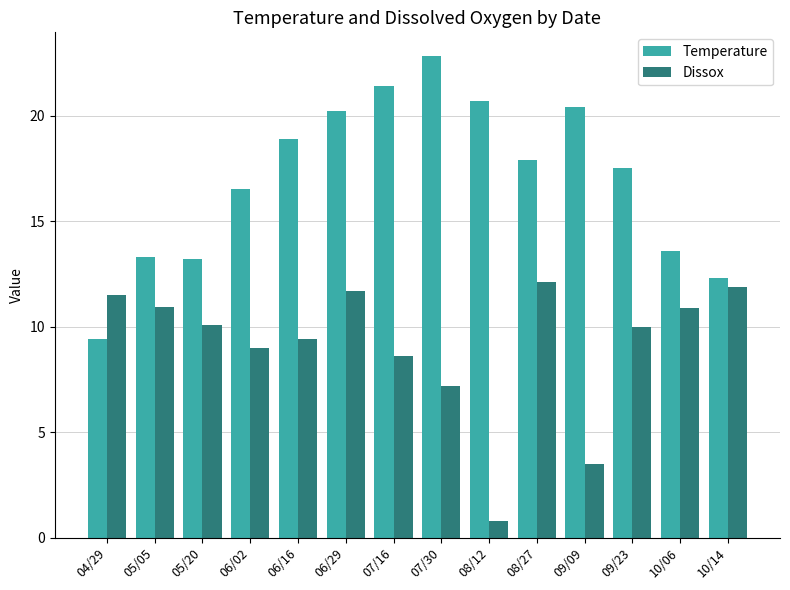

Which series has the widest spread of values?

Temperature